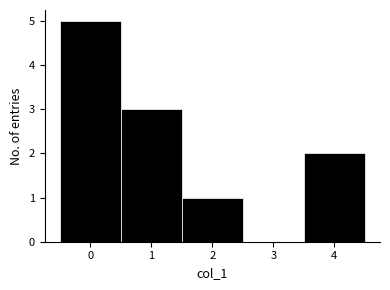

Reading left to right, what are all the values shown in this chart?

0=5	1=3	2=1	3=0	4=2